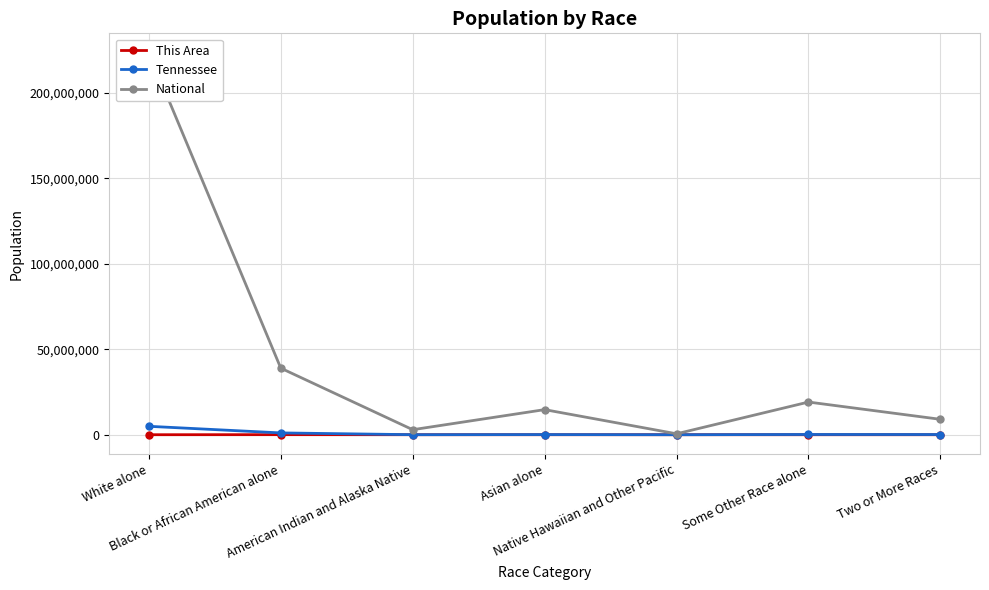

Which series has the largest total across all categories?

National